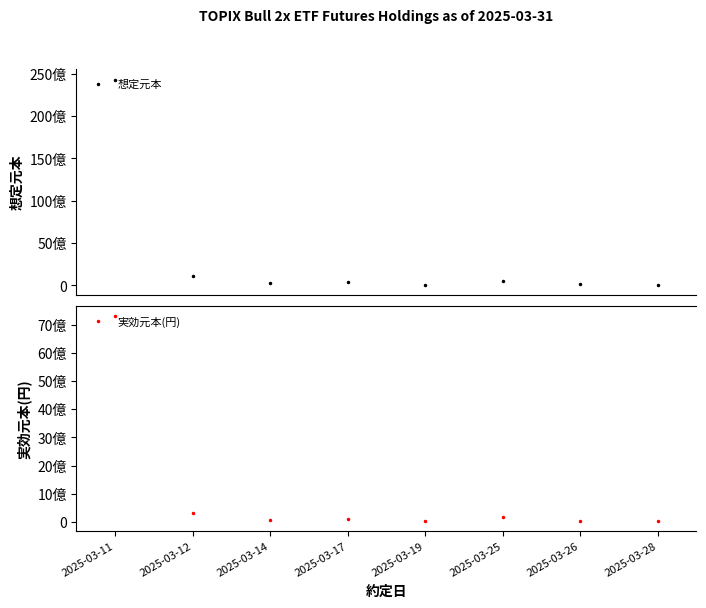

What is the greatest value displayed?

24304060000.0